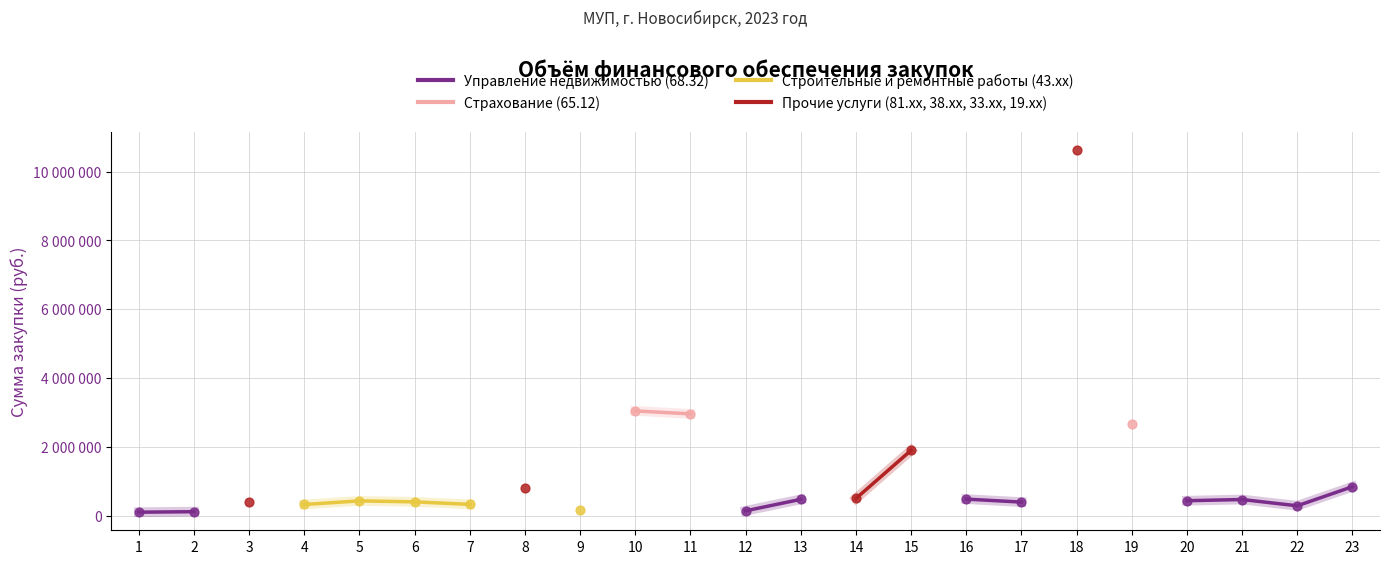

What are all the series names shown in the legend?

Управление недвижимостью (68.32), Страхование (65.12), Строительные и ремонтные работы (43.xx), Прочие услуги (81.xx, 38.xx, 33.xx, 19.xx)